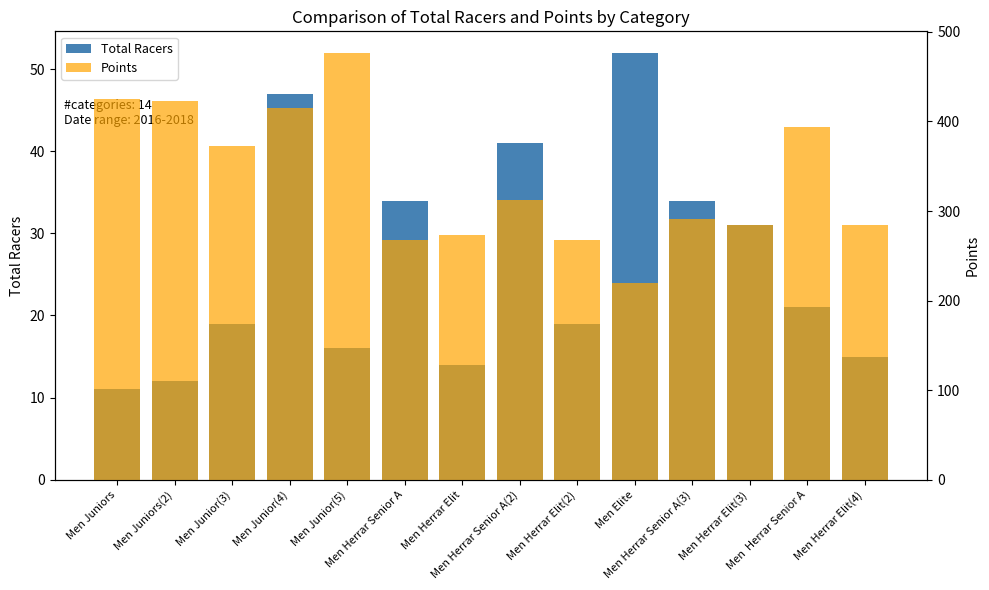

Reading left to right, extract all data points from this chart.

Total Racers: 11.0	12.0	19.0	47.0	16.0	34.0	14.0	41.0	19.0	52.0	34.0	31.0	21.0	15.0
Points: 425.5	422.5	373.1	415.3	476.7	268.1	273.6	311.9	267.8	220.0	290.7	284.2	393.6	284.8